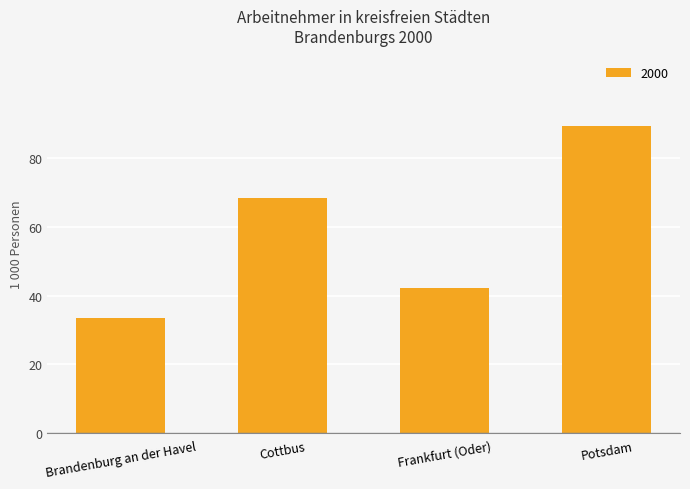

Which label corresponds to the largest value in the chart?

Potsdam